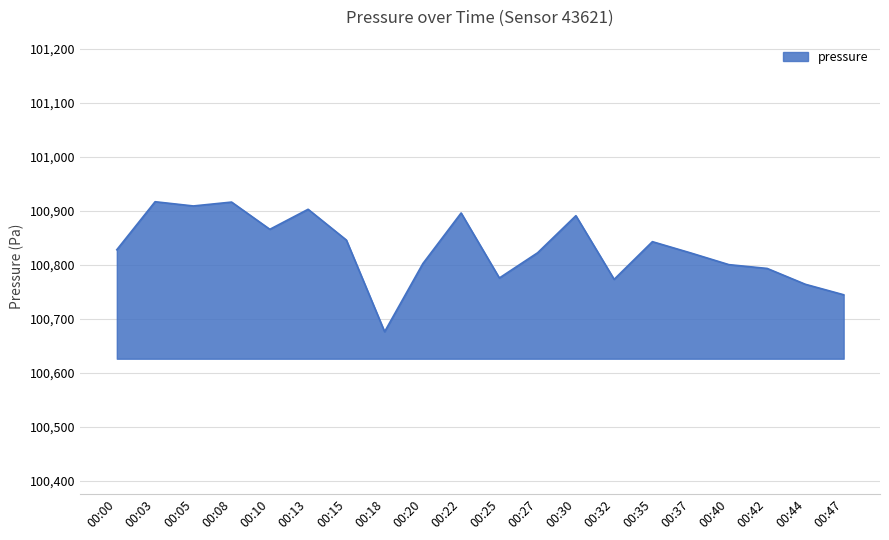

Between 00:08 and 00:10, which is larger?

00:08